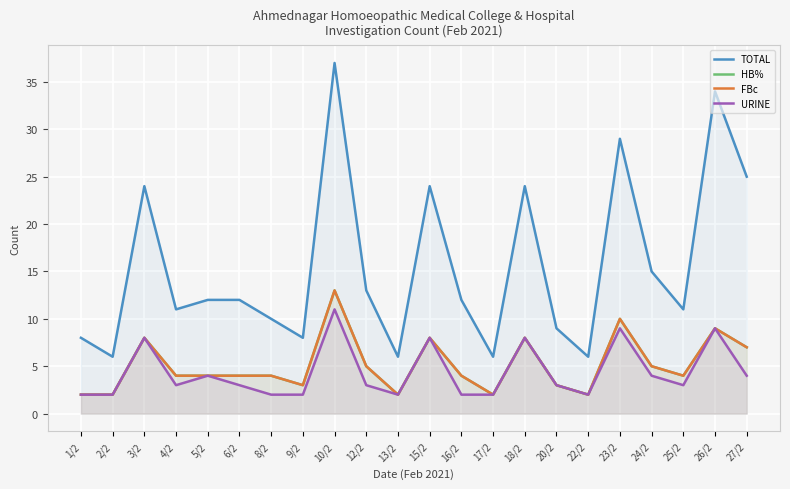

Is the value of TOTAL at 8/2 greater than the value of HB% at 22/2?

Yes